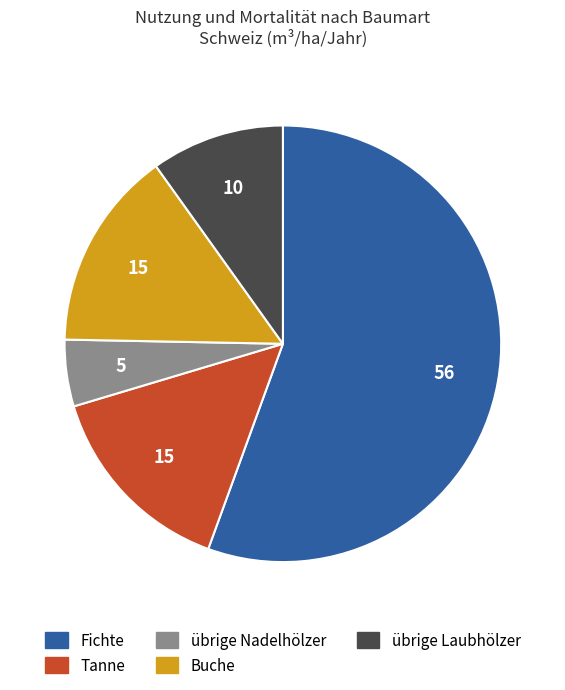

How many slices are in this pie chart?

5